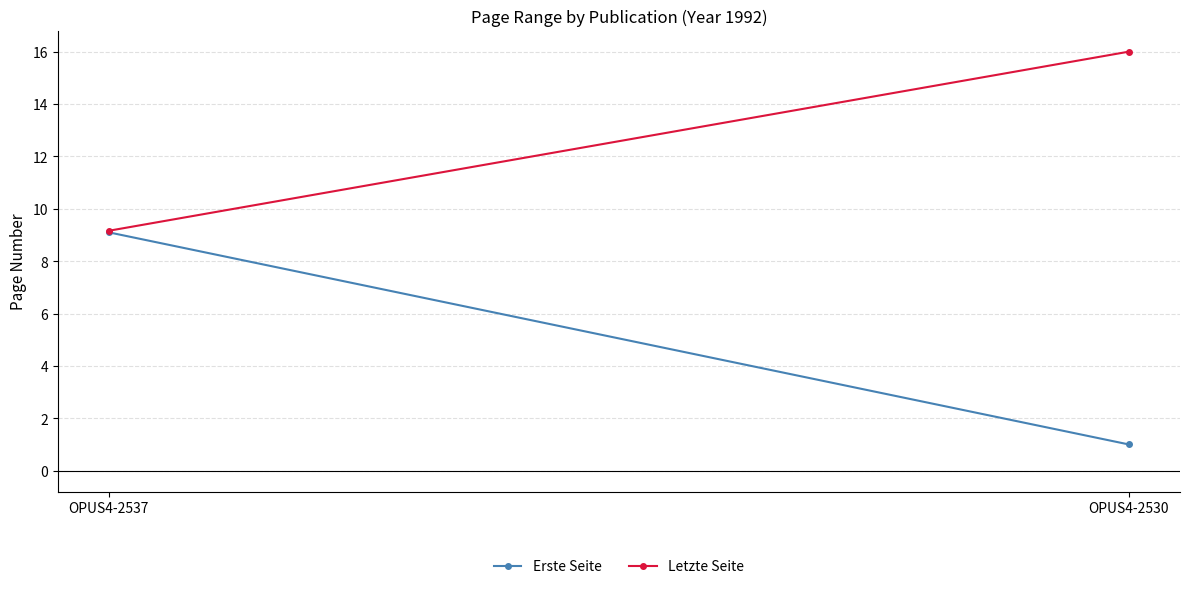

What is the total value across all series at OPUS4-2537?

18.3